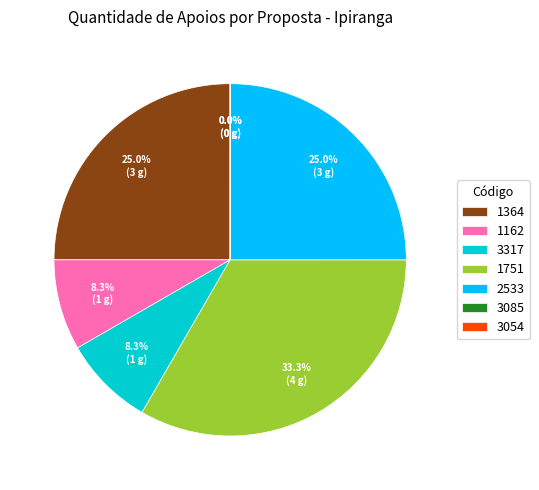

Which slice is the largest?

1751